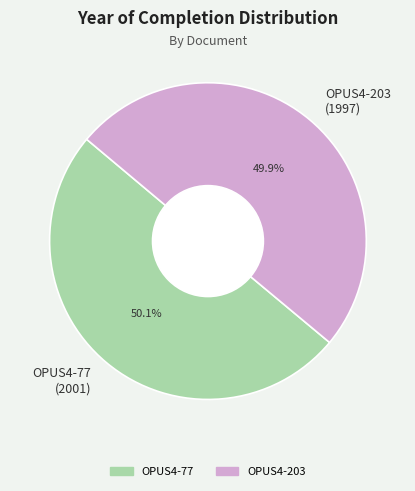

Is there a majority slice in this chart?

Yes